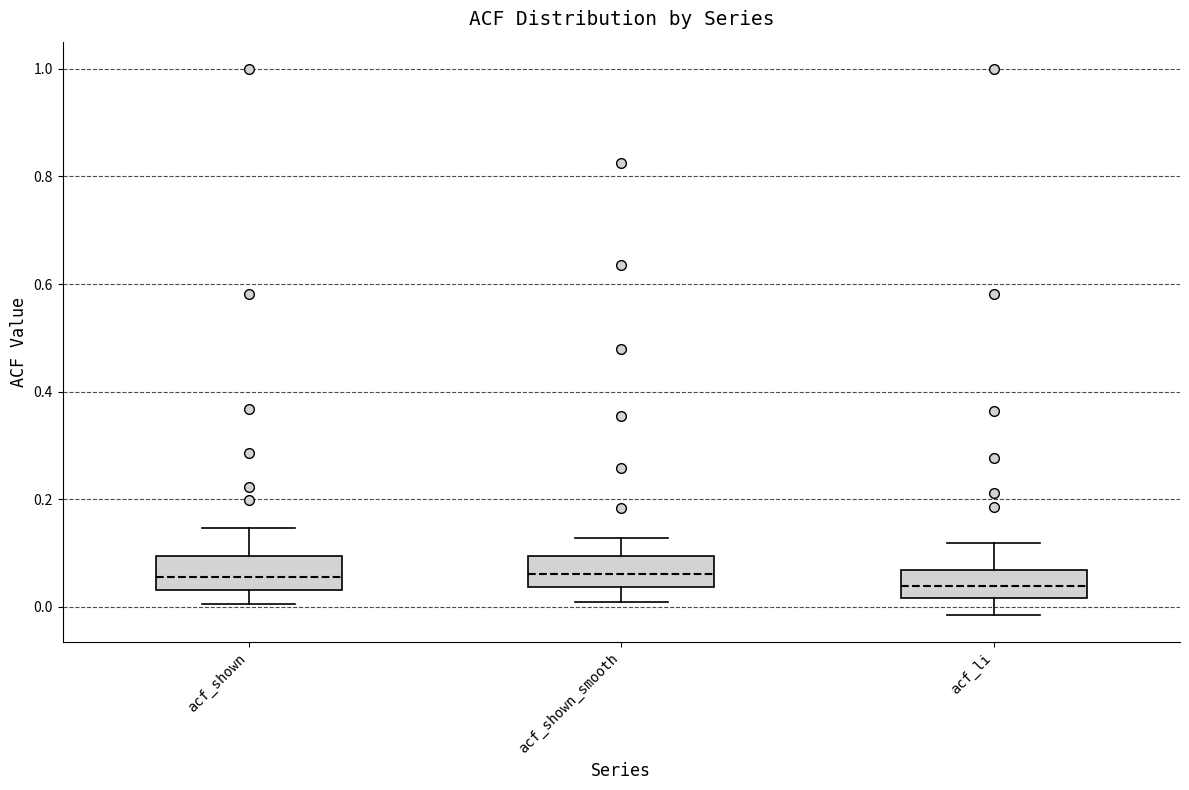

Reading left to right, transcribe this box plot: for each box, give where its median line is, the range the box spans, and where its two whiskers end, as read against the y-axis. The values are not printed on the chart, so give them approximately, as read against the axis.

acf_shown: median 0.06, box 0.04 to 0.10, whiskers 0.00 to 0.14
acf_shown_smooth: median 0.06, box 0.04 to 0.10, whiskers 0.00 to 0.12
acf_li: median 0.04, box 0.02 to 0.06, whiskers -0.02 to 0.12